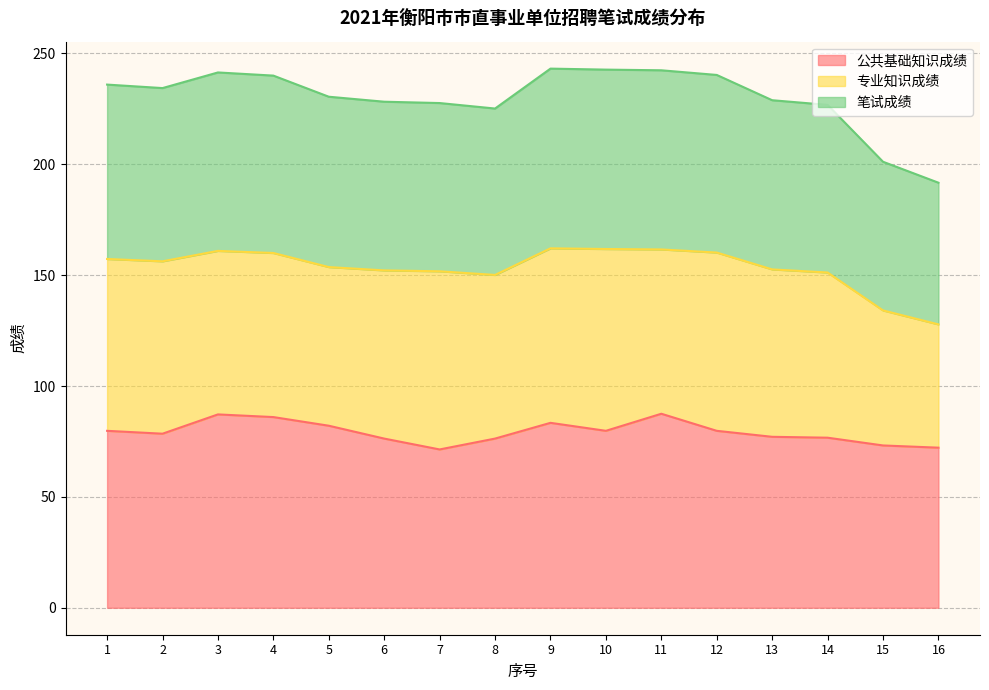

What is the total value across all series at 5?

230.5